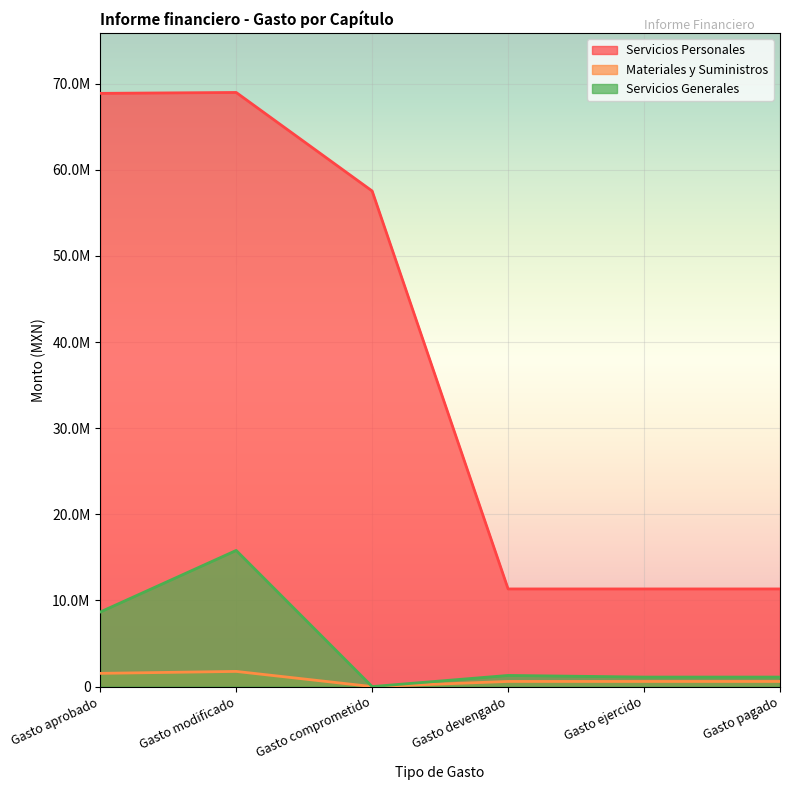

At how many categories does at least one series exceed 14863506?

3